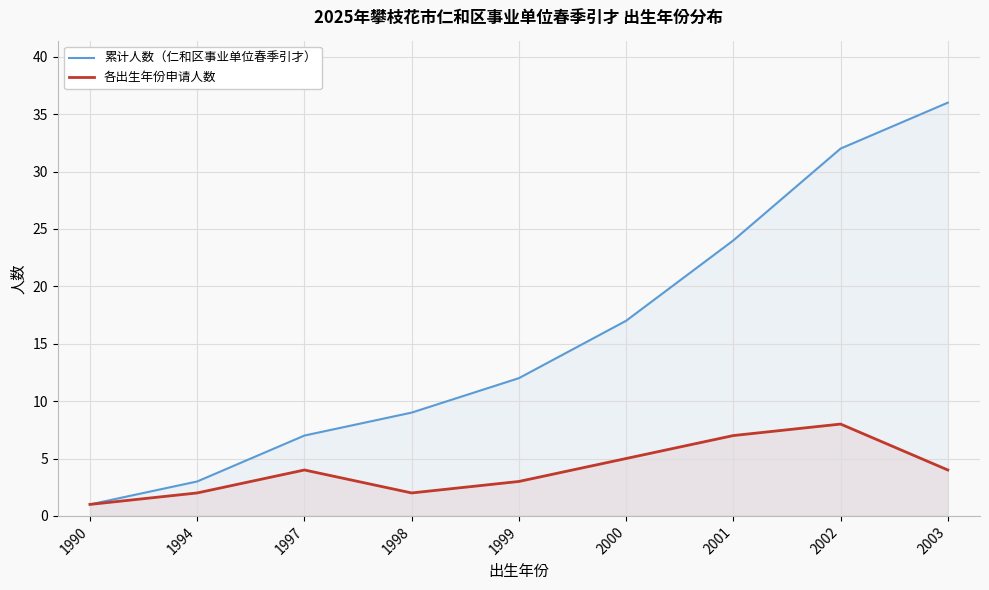

What are all the series names shown in the legend?

累计人数（仁和区事业单位春季引才）, 各出生年份申请人数